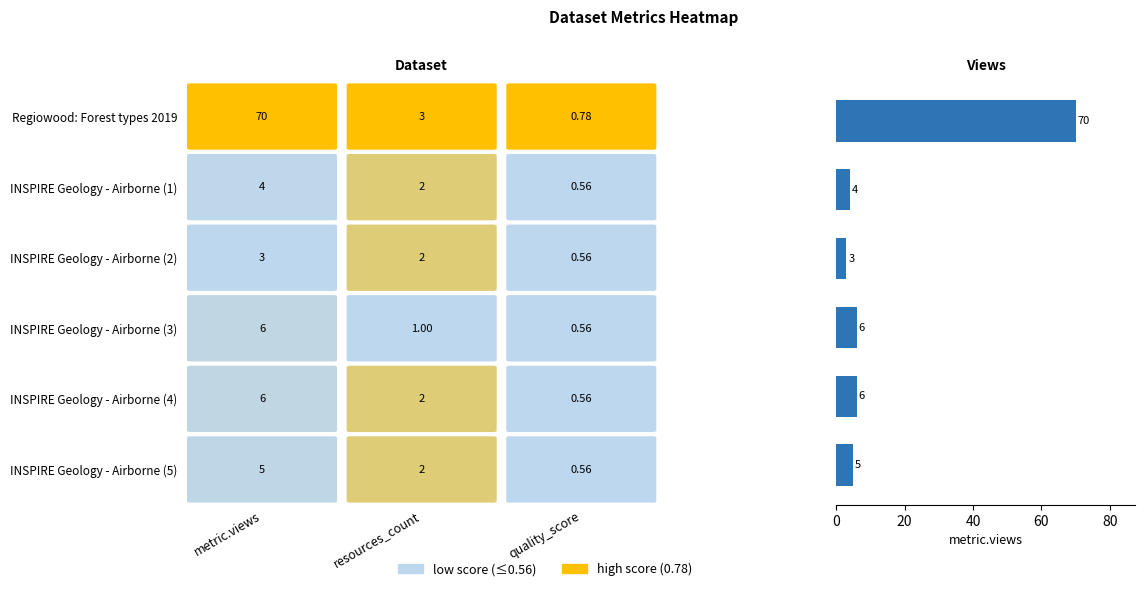

What is the smallest value displayed?

3